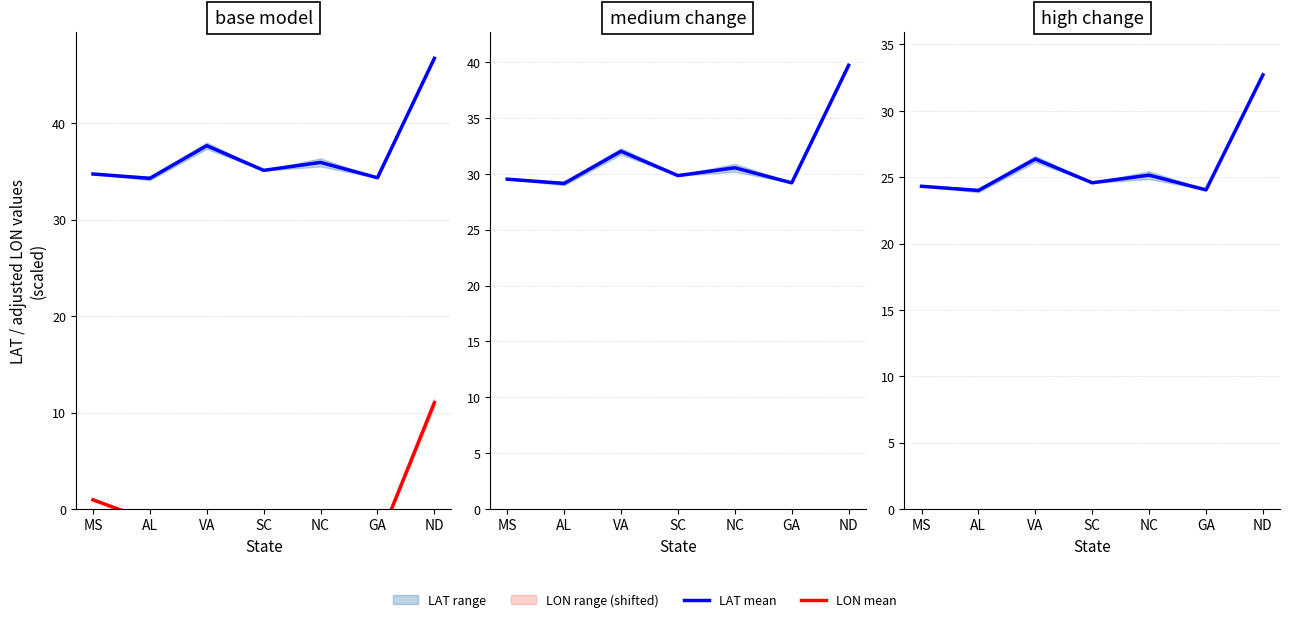

True or false: LAT mean and LON mean cross at least once.

False